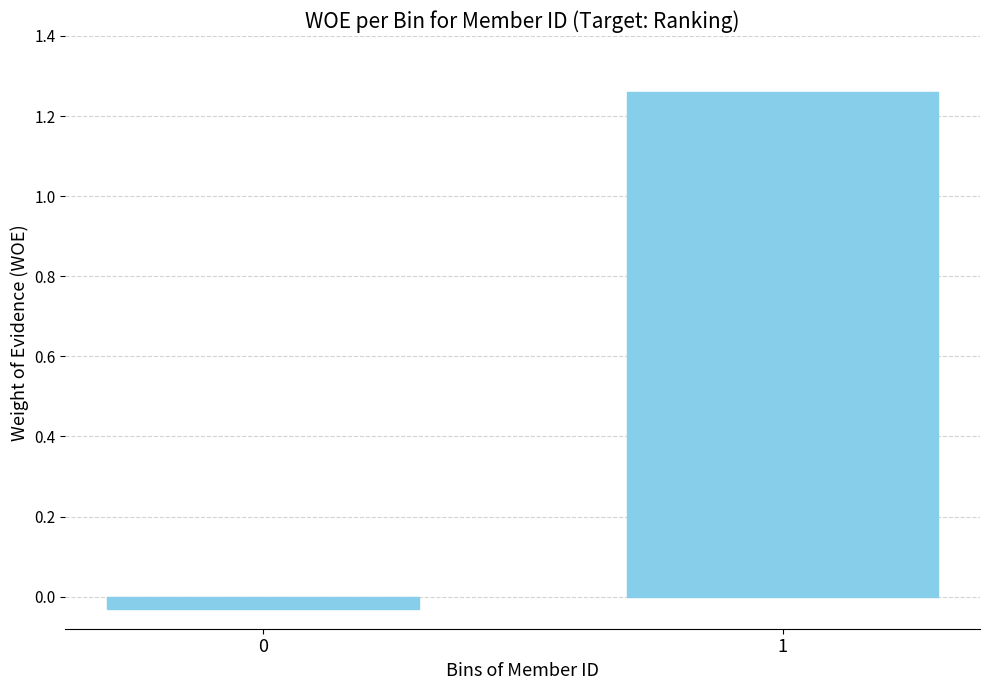

What is the change in value from 0 to 1?

+1.3